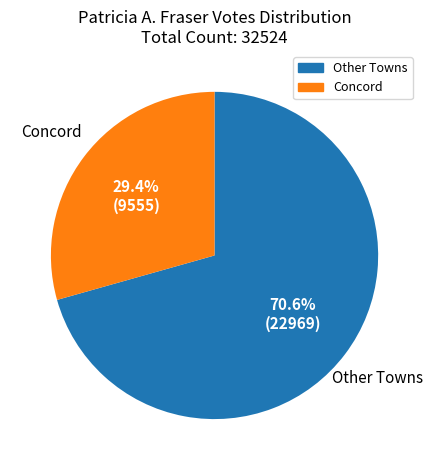

Is there any slice that represents more than half of the pie?

Yes